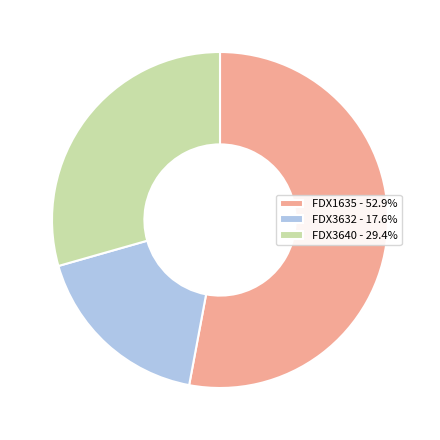

Approximately how many times larger is the value at FDX1635 - 52.9% compared to FDX3632 - 17.6%?

3.0